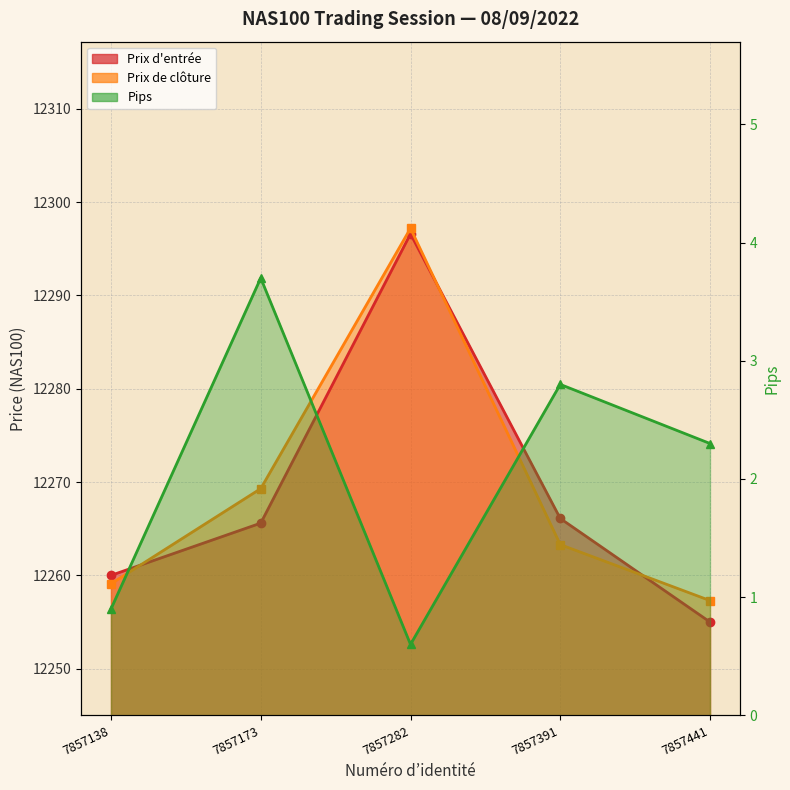

How many lines are shown in the chart?

3